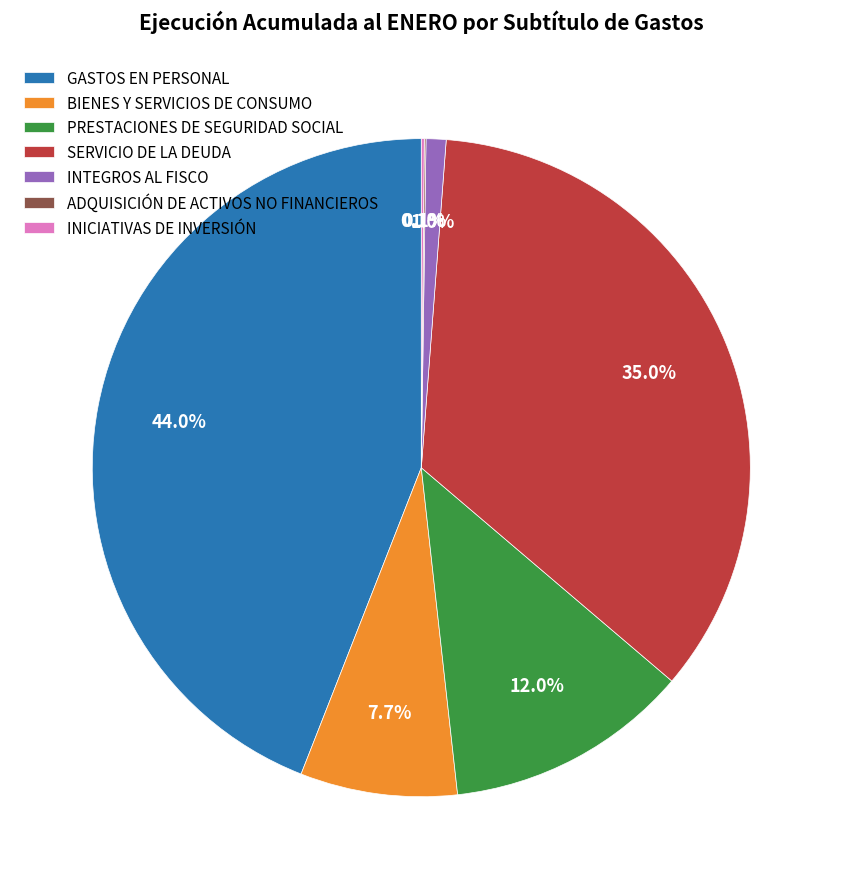

Between BIENES Y SERVICIOS DE CONSUMO and GASTOS EN PERSONAL, which is larger?

GASTOS EN PERSONAL